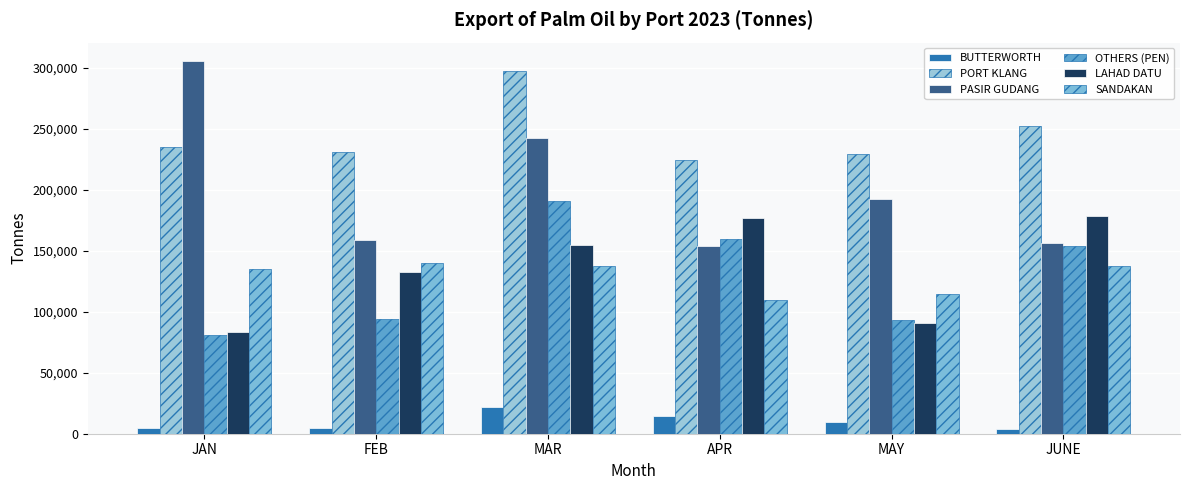

Does the chart contain any negative values?

No